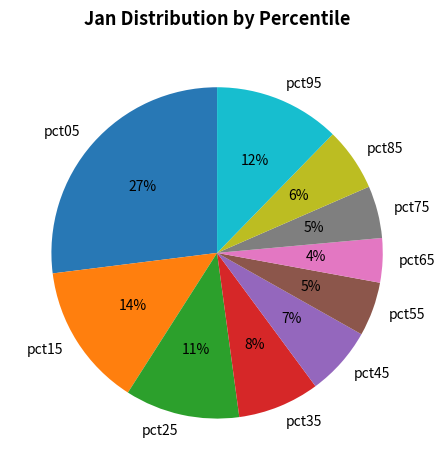

To the nearest percent, what is the combined percentage of pct15 and pct35?

22%